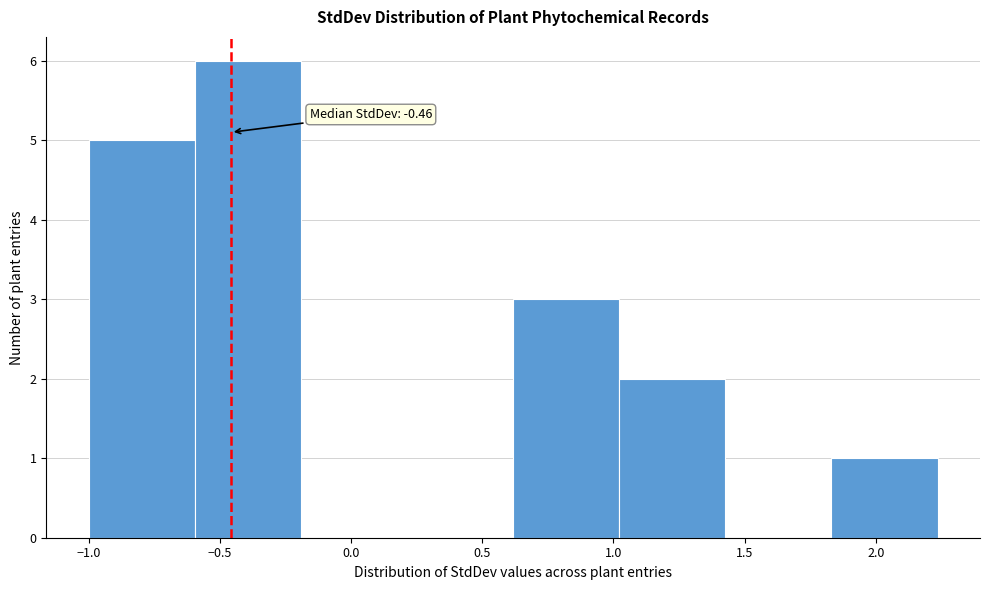

Over which range of the x-axis is the bar tallest?

-0.60 to -0.20